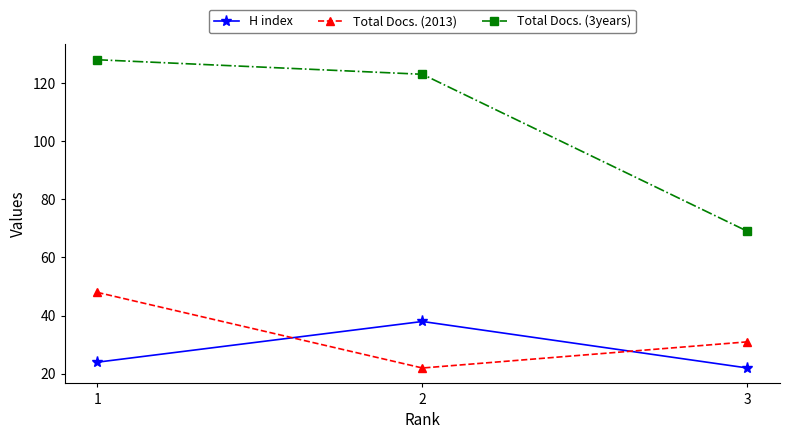

List the series in order of their peak value, lowest first.

H index, Total Docs. (2013), Total Docs. (3years)